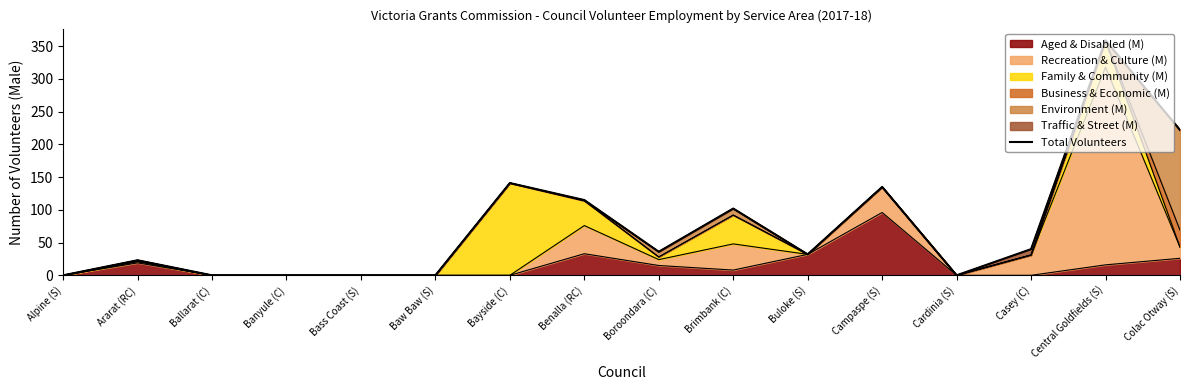

The value at Brimbank (C) is 145. True or false?

False